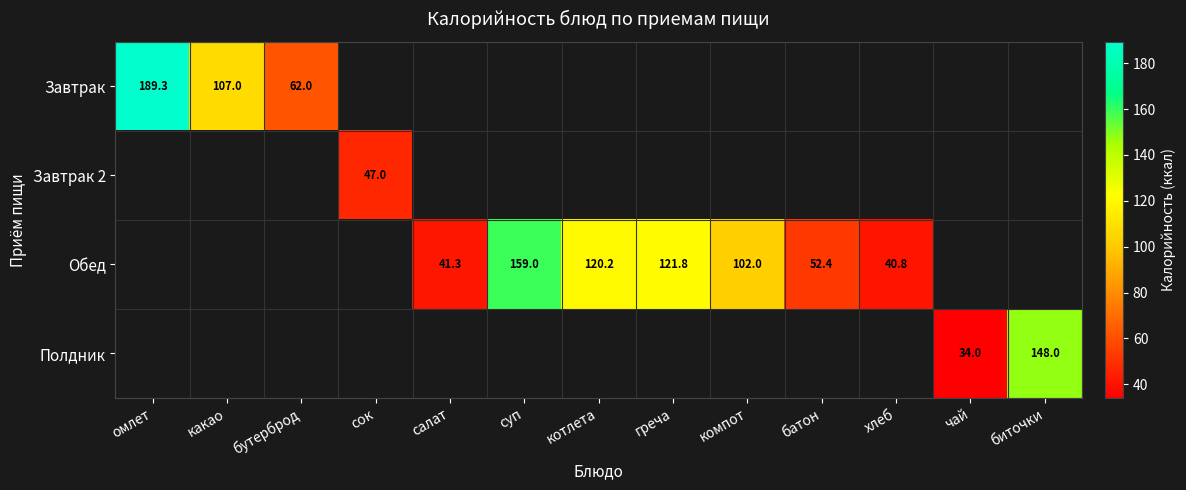

At how many categories does at least one series exceed 37?

12